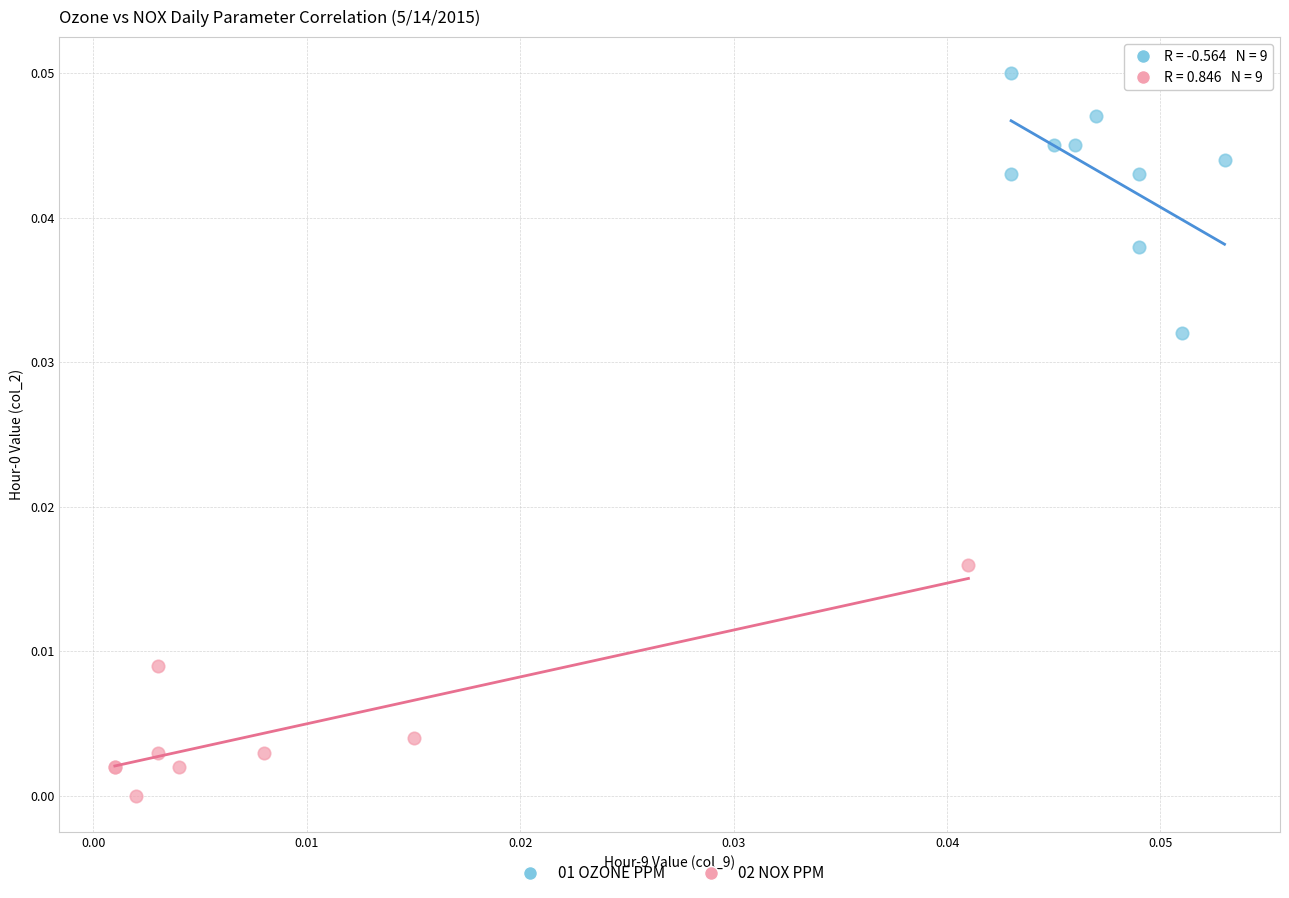

What are all the series names shown in the legend?

01 OZONE PPM, 02 NOX PPM